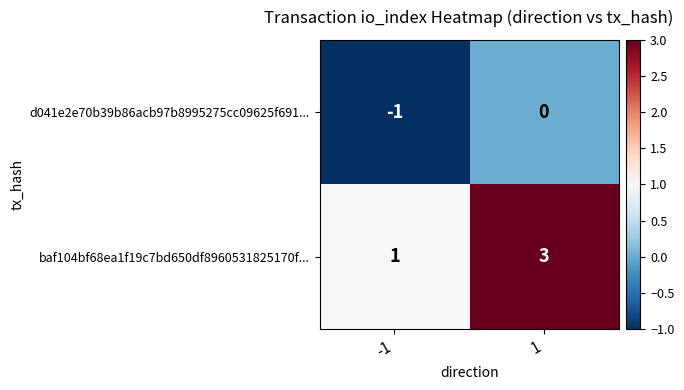

Which series has the largest total across all categories?

baf104bf68ea1f19c7bd650df8960531825170f...